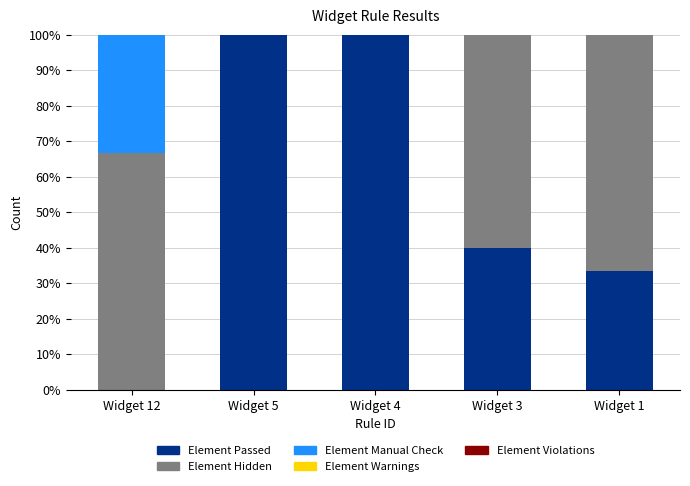

Reading left to right, list the values for the Element Passed series.

Widget 12=0.0	Widget 5=100.0	Widget 4=100.0	Widget 3=40.0	Widget 1=33.3